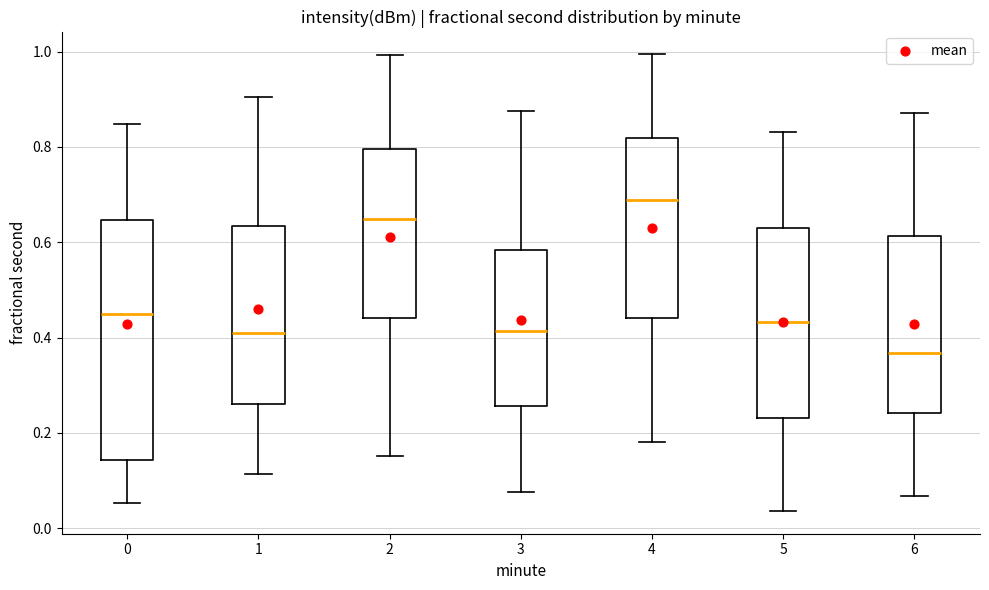

Which box has the lowest median line?

6